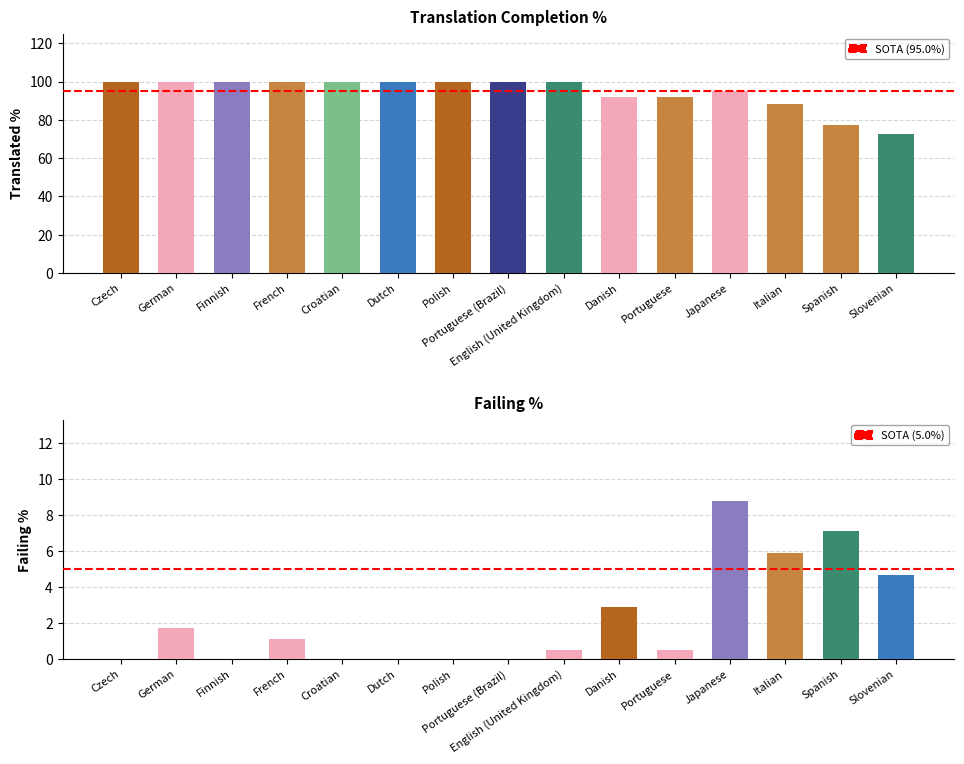

The failing_percent series shows 5.9 at Italian. True or false?

True